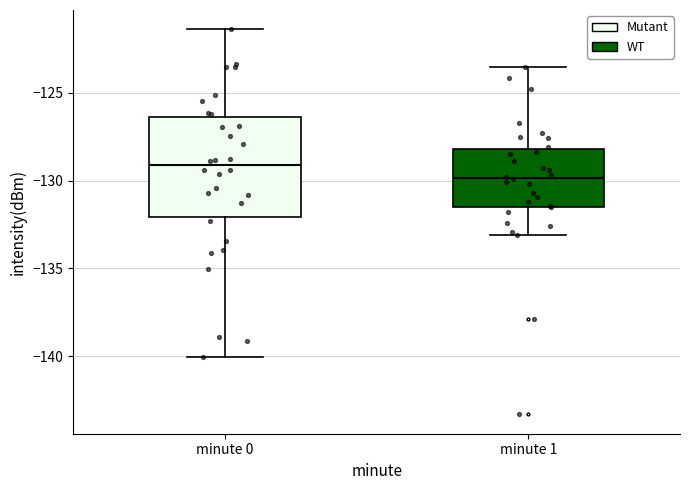

Reading left to right, read every box against the y-axis: the position of its median line, the range the box covers, and the ends of its whiskers. The values are not printed on the chart, so give them approximately, as read against the axis.

minute 0: median -129.0, box -132.0 to -126.5, whiskers -140.0 to -121.5
minute 1: median -130.0, box -131.5 to -128.0, whiskers -133.0 to -123.5